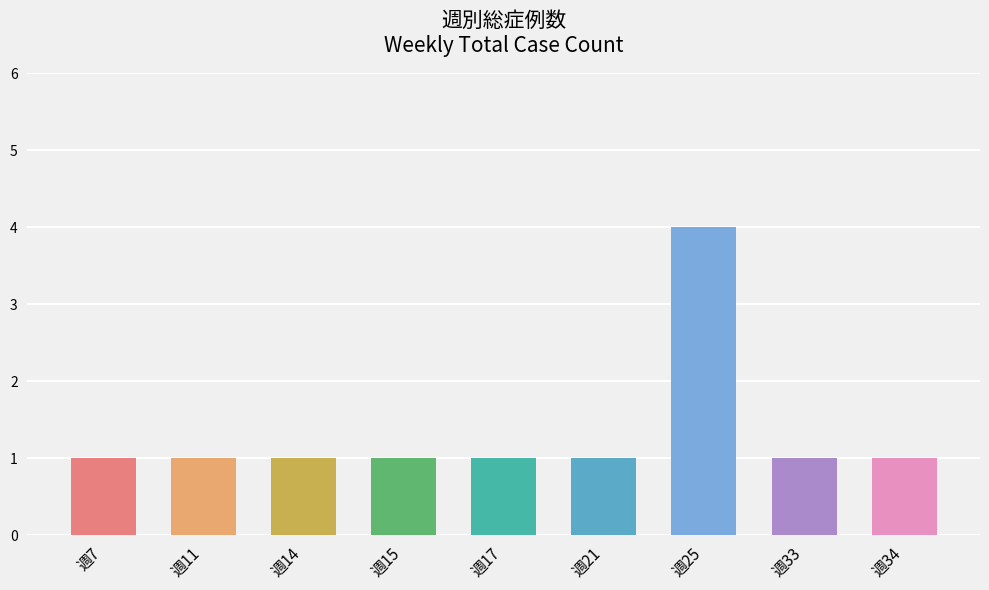

How many bars are there in total?

9